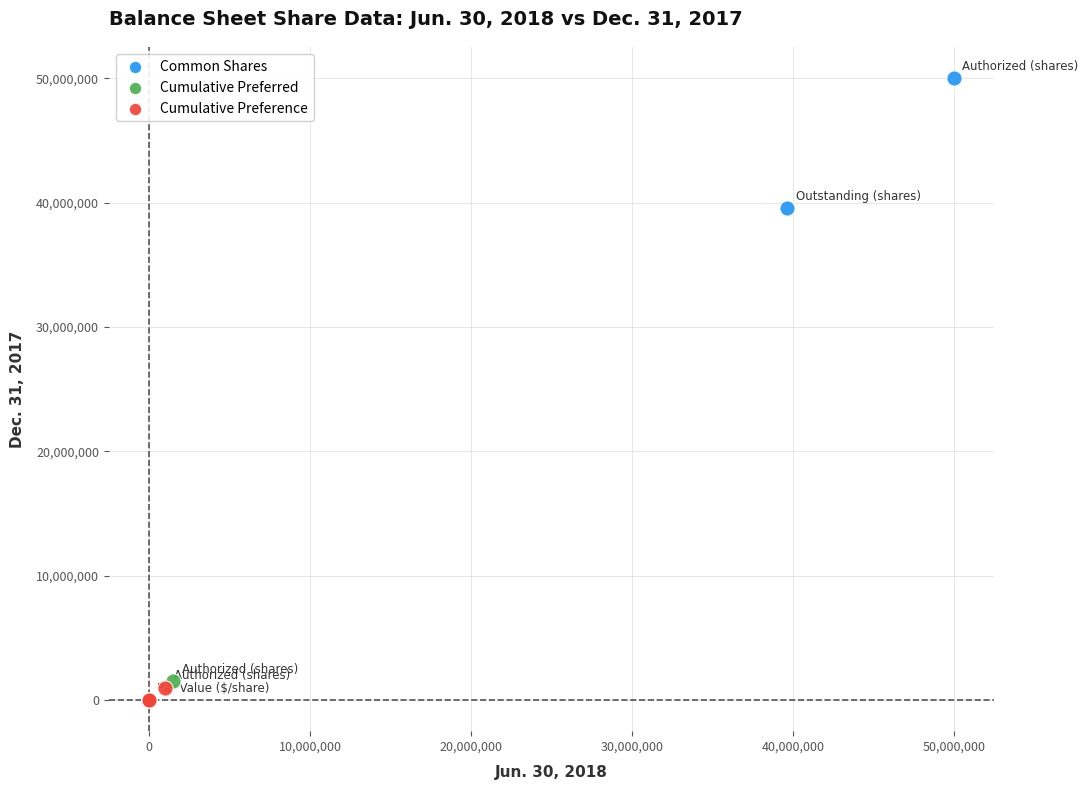

Which series reaches the maximum Y coordinate?

Common Shares